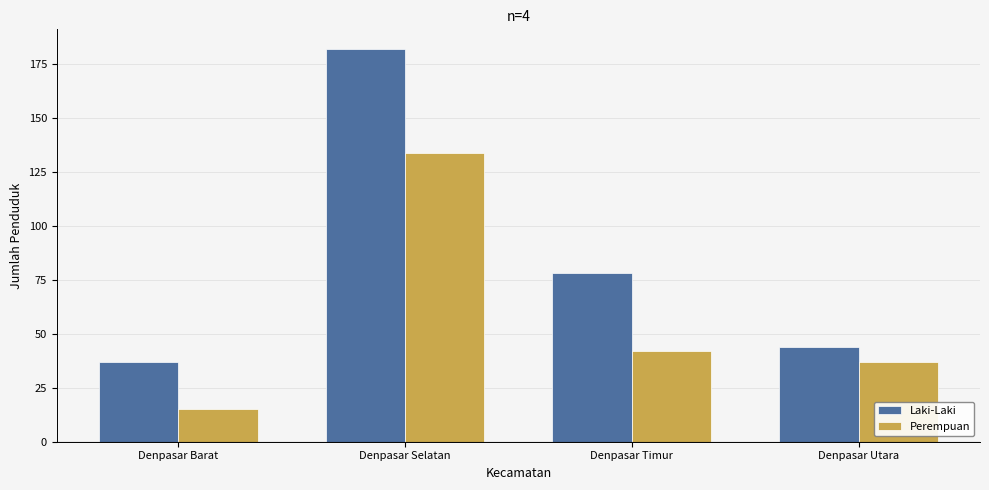

What is the minimum value shown in the chart?

15